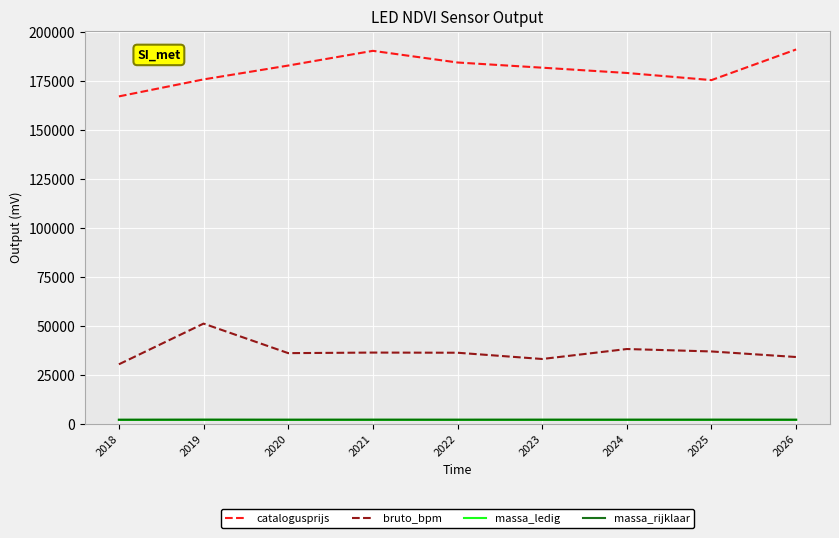

Is it true that bruto_bpm equals 33030 at 2023?

True